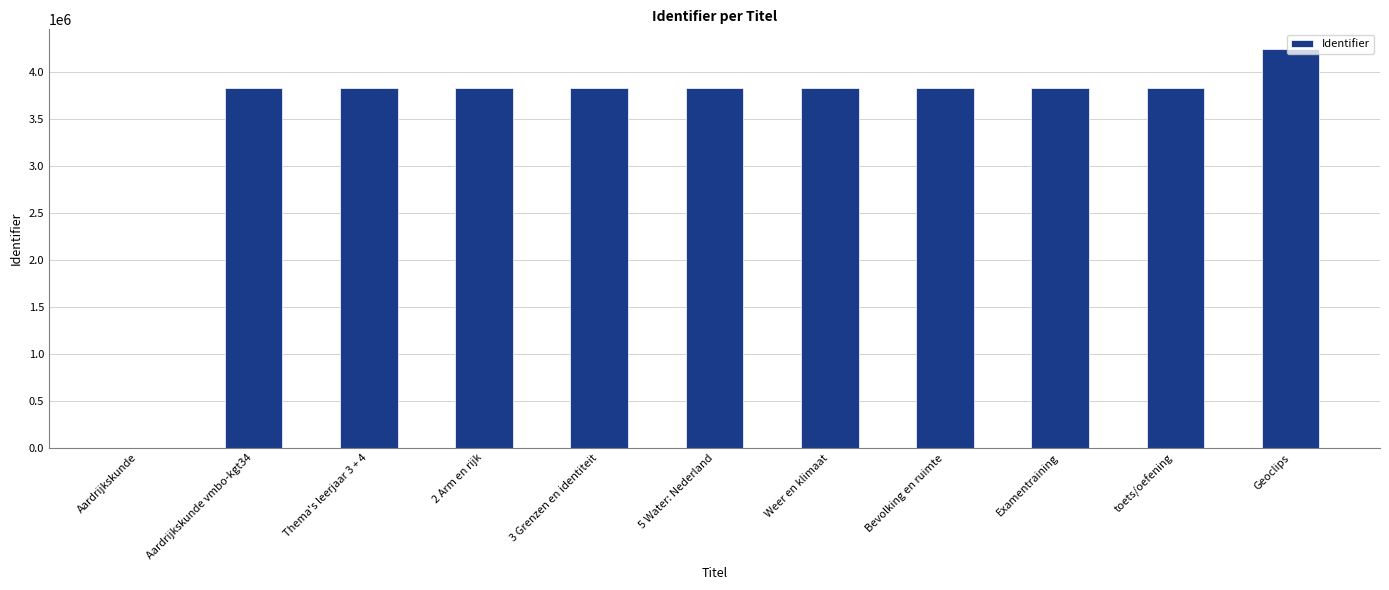

Between Thema's leerjaar 3 + 4 and Aardrijkskunde, which is larger?

Thema's leerjaar 3 + 4